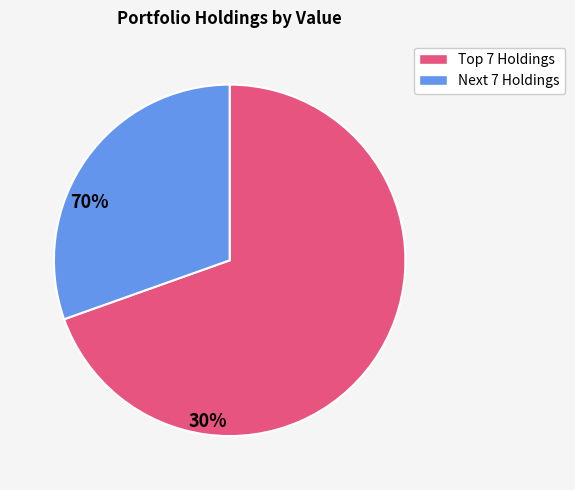

Does any single category account for the majority?

Yes